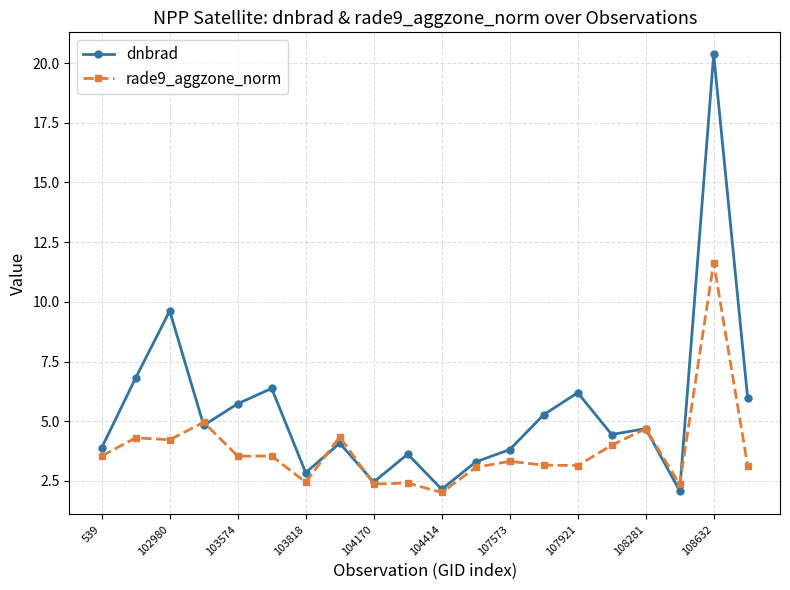

What is the lowest value of the rade9_aggzone_norm series?

2.0